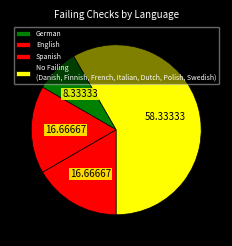

Which slice is the largest?

No Failing (Danish, Finnish, French, Italian, Dutch, Polish, Swedish)